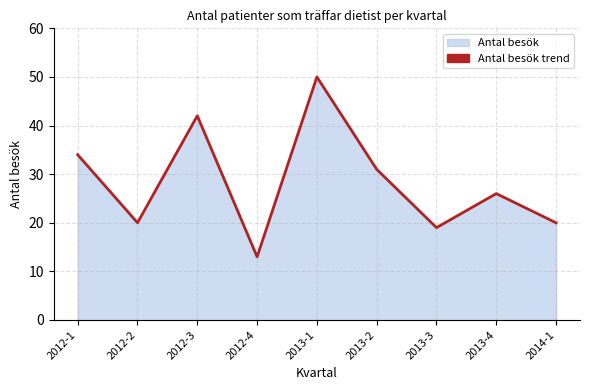

Reading right to left, what are all the values shown in this chart?

2014-1=20	2013-4=26	2013-3=19	2013-2=31	2013-1=50	2012-4=13	2012-3=42	2012-2=20	2012-1=34